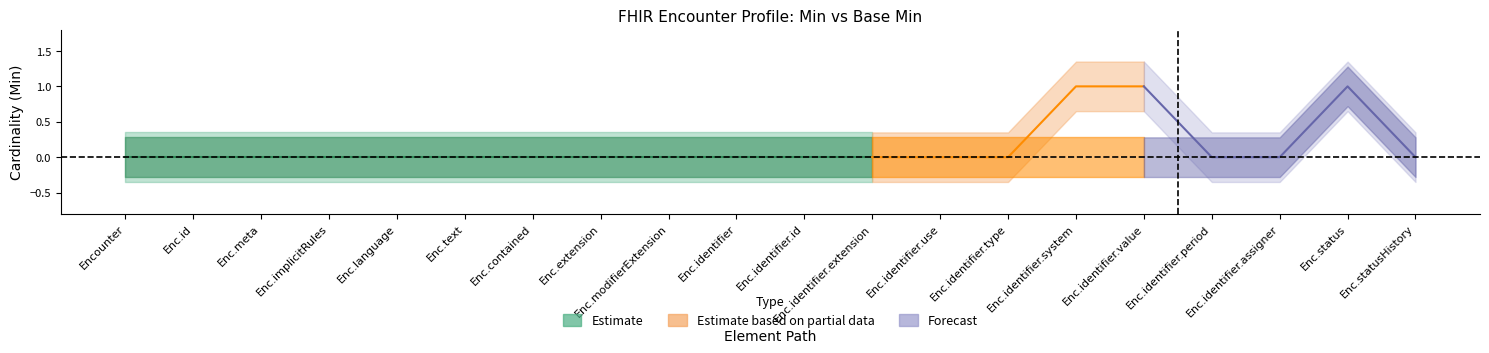

Which category has the highest value across all series?

Encounter.identifier.system